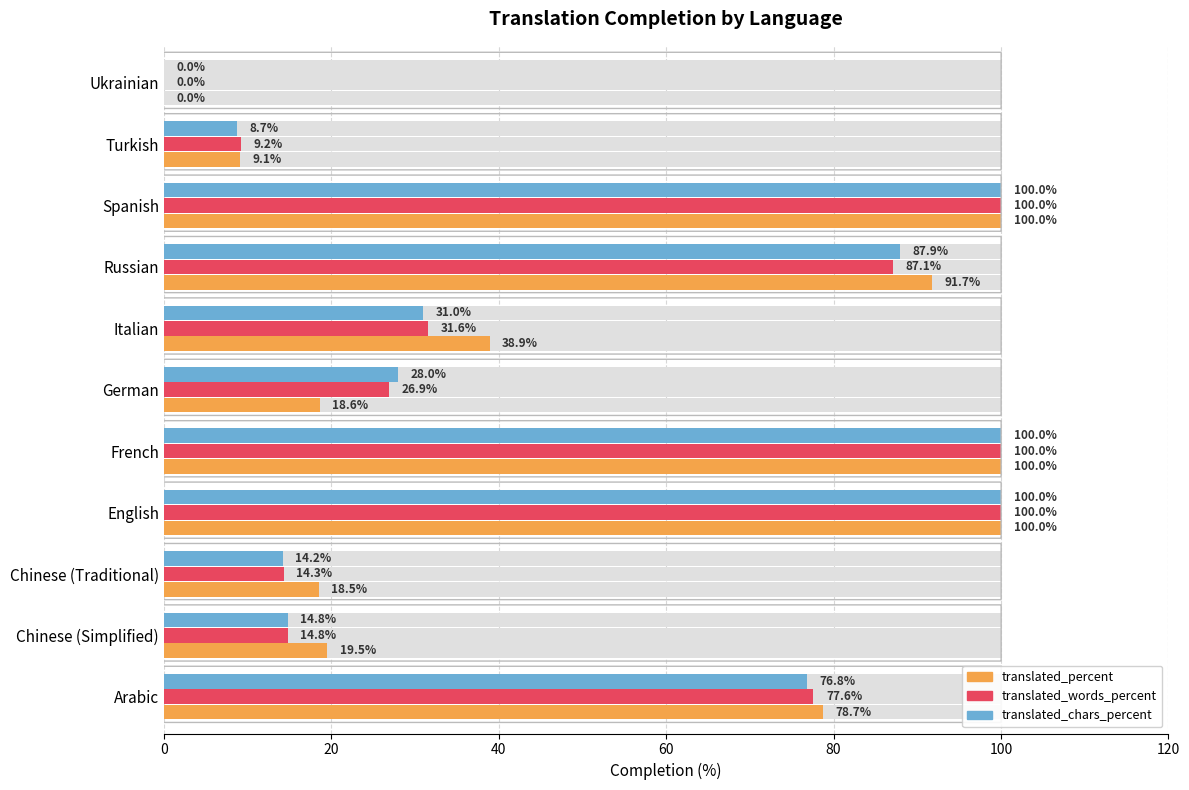

How many groups of bars are there?

11